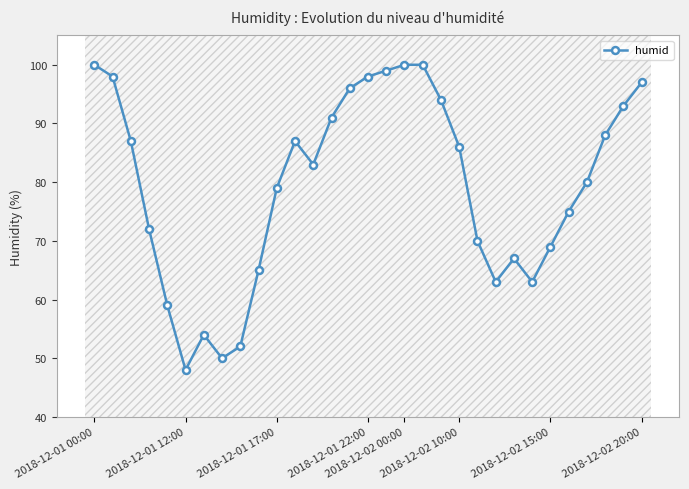

What is the highest value of the humid series?

100